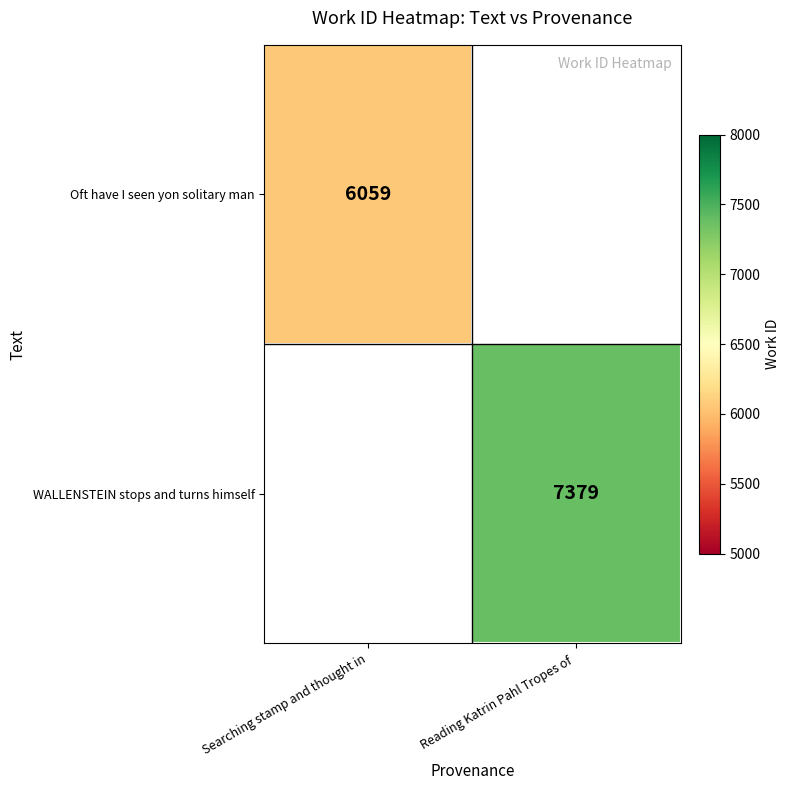

The Oft have I seen yon solitary man series shows 6059 at Searching stamp and thought in. True or false?

True